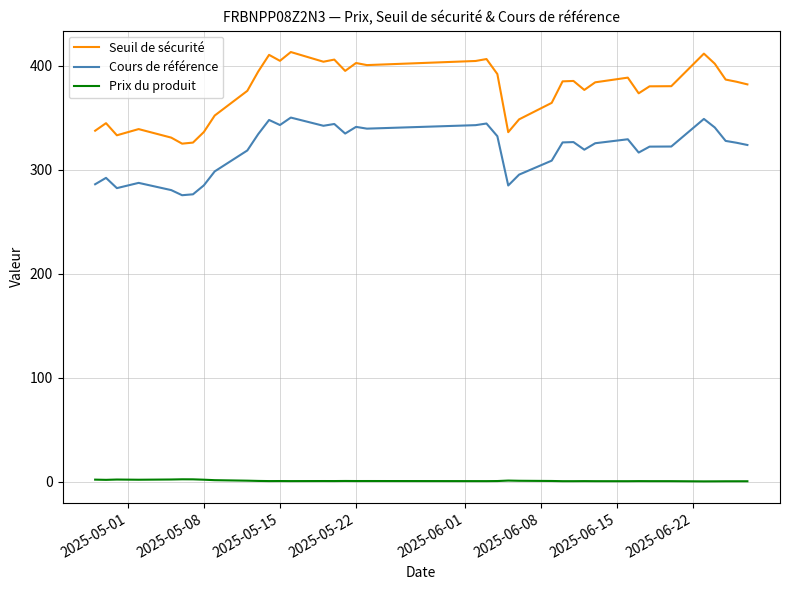

Which series has the largest total across all categories?

Seuil de sécurité